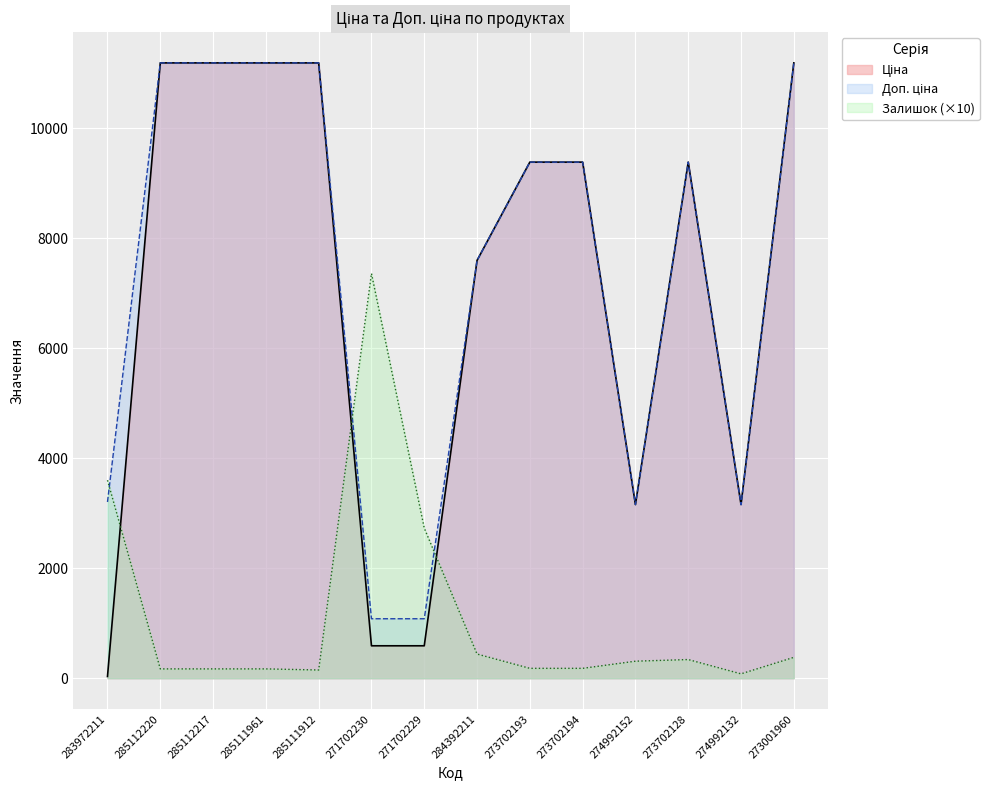

What is the sum of all Доп. ціна values?

103373.5